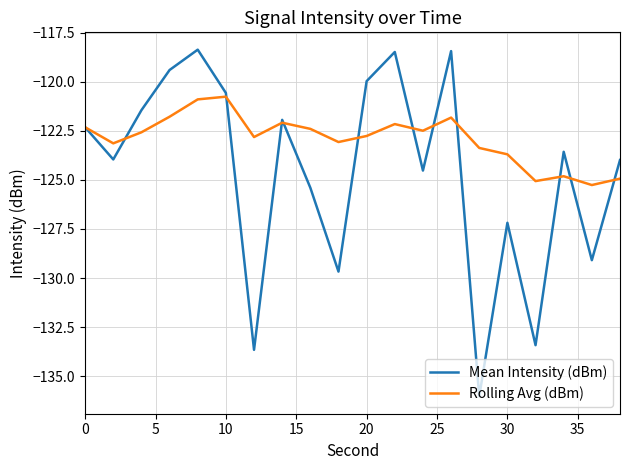

What is the difference between the maximum and minimum values in the Rolling Avg (dBm) series?

4.5